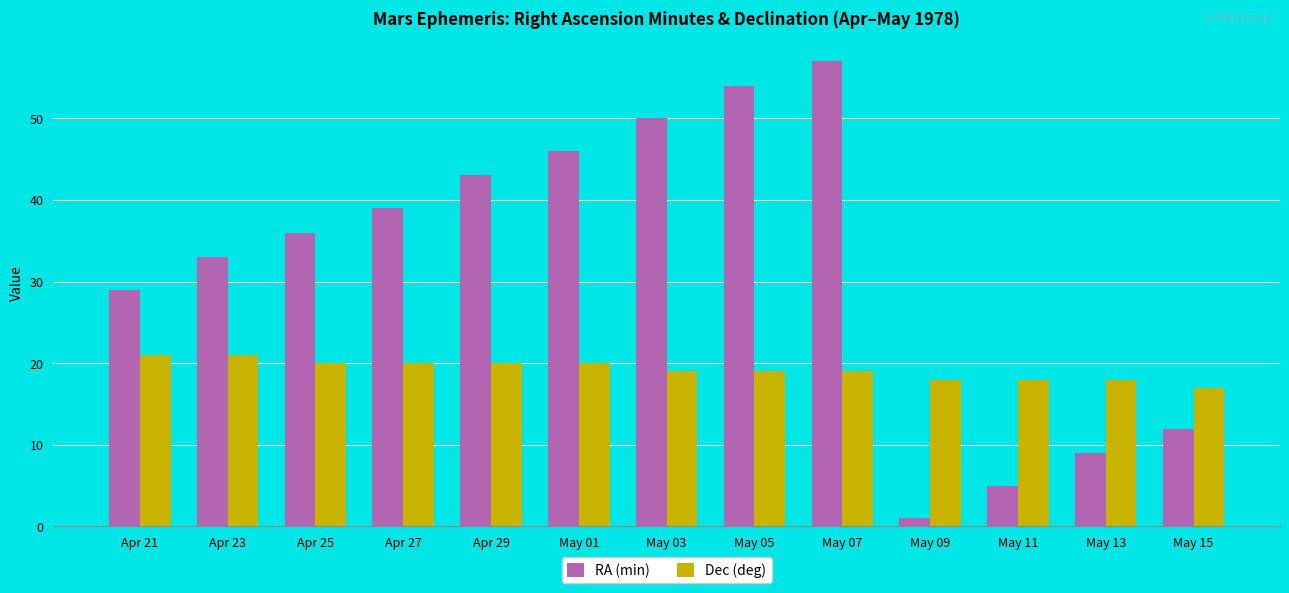

Which series has the widest spread of values?

RA (min)